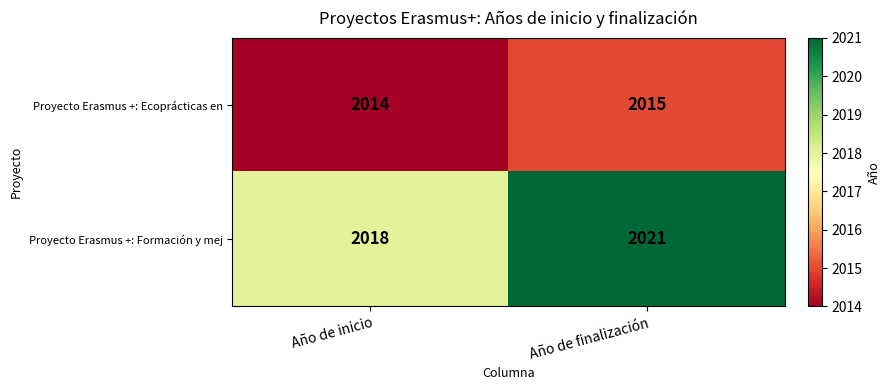

What is the difference between the Proyecto Erasmus +: Formación y mej values at Año de inicio and Año de finalización?

3